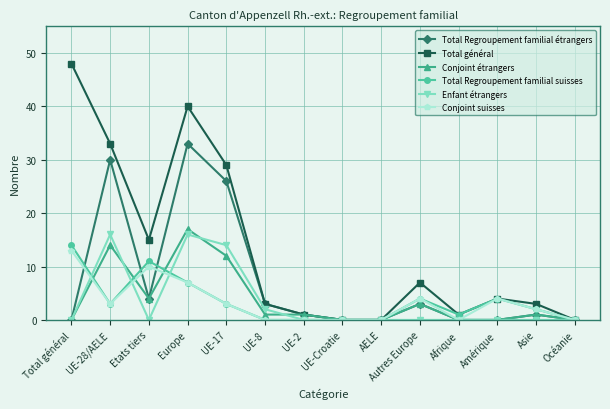

True or false: Total général has more than 1 interior local peaks.

True